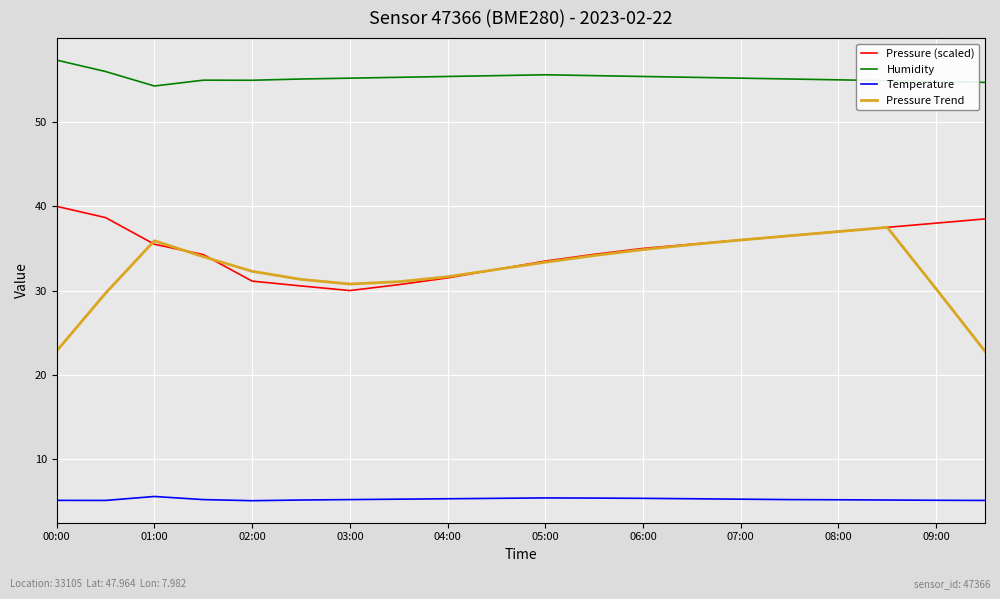

Which series has the widest spread of values?

Pressure Trend